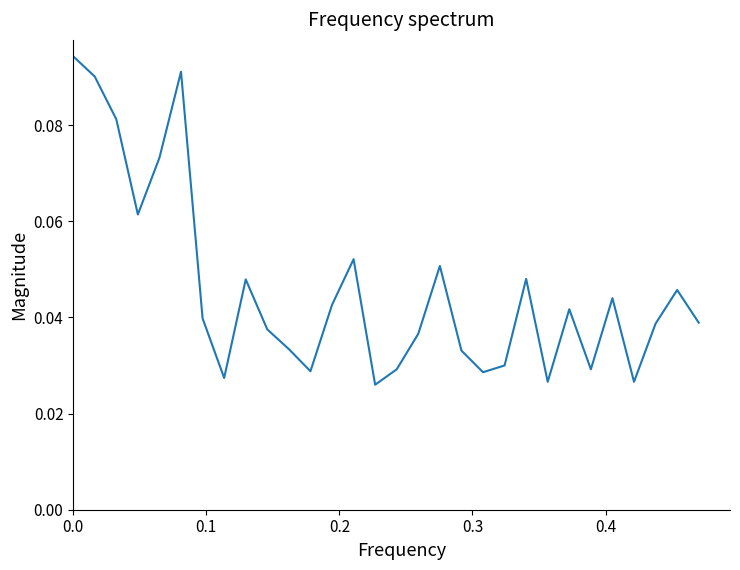

True or false: the data has more than 0 interior local peaks.

True